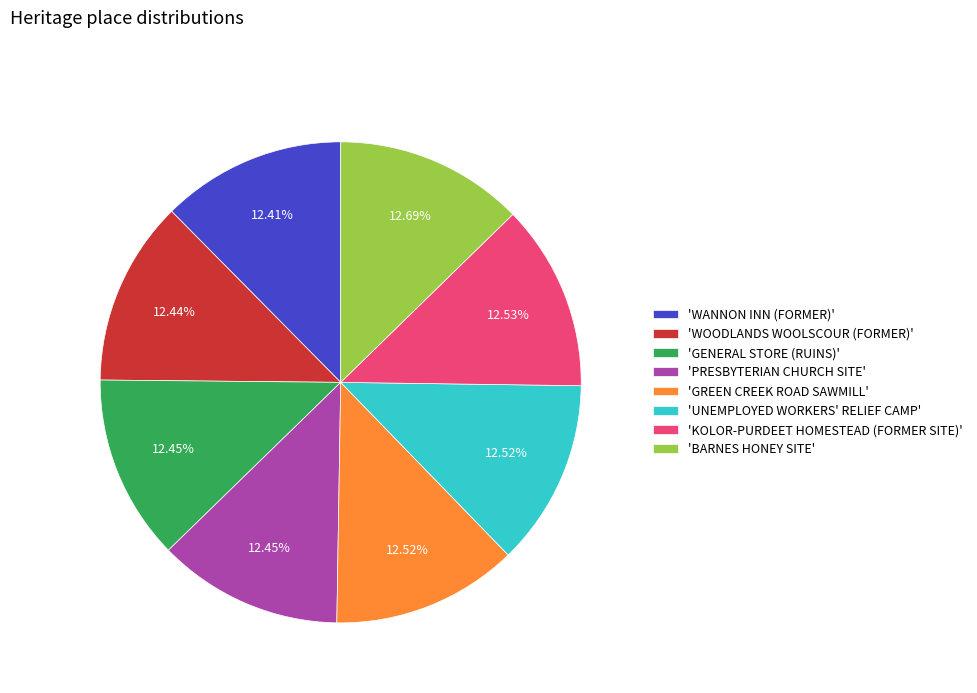

Is 'KOLOR-PURDEET HOMESTEAD (FORMER SITE)' the majority of the pie?

No